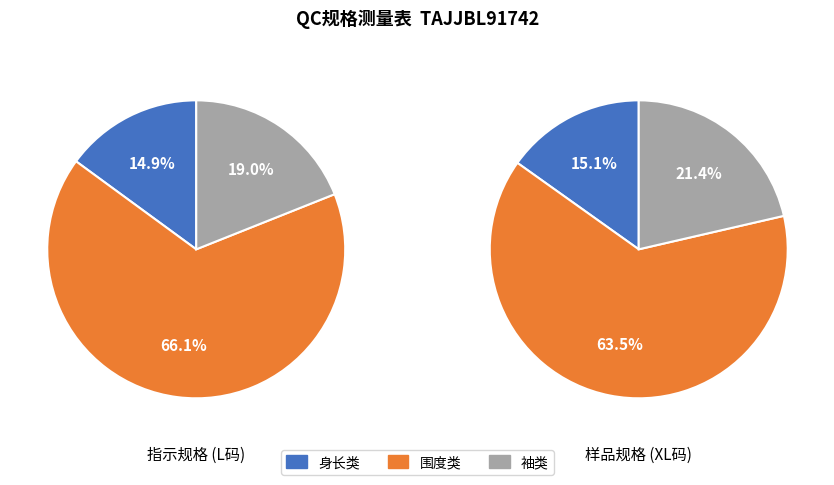

Is it true that 腰围 is 11% of the pie?

False